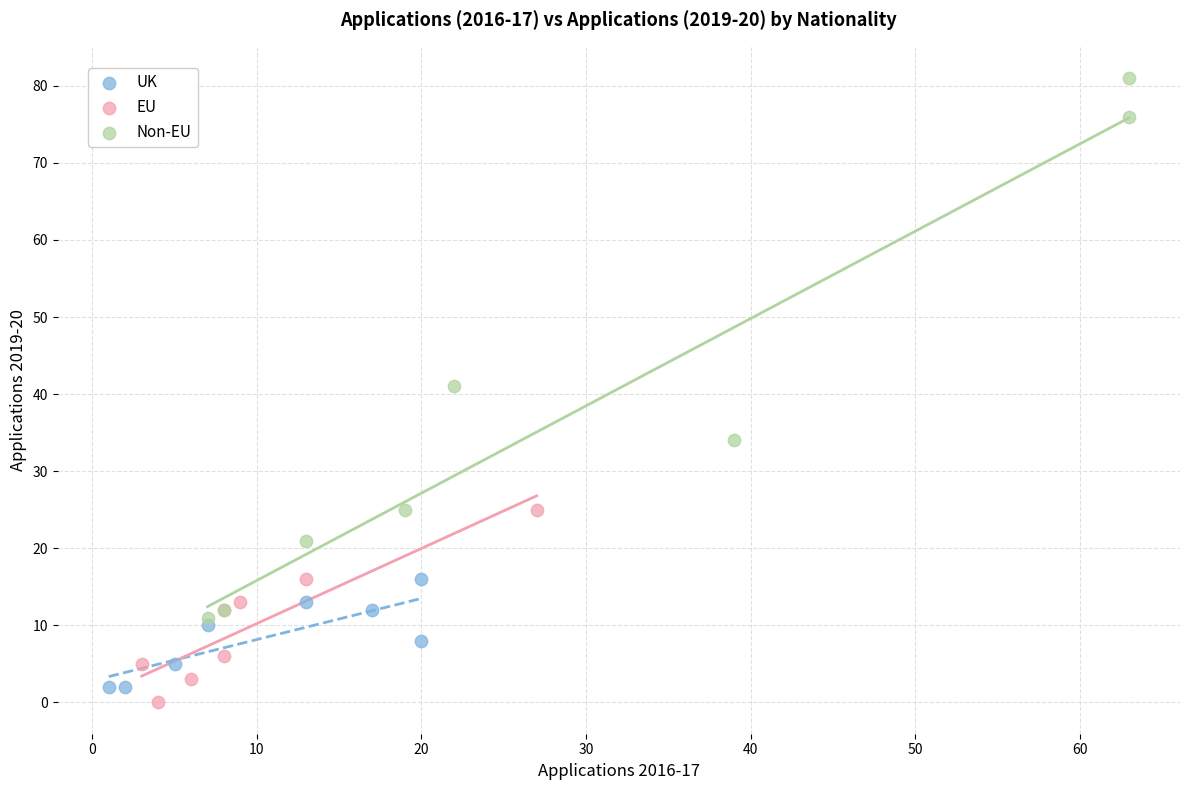

Which series contains the highest Y value?

Non-EU